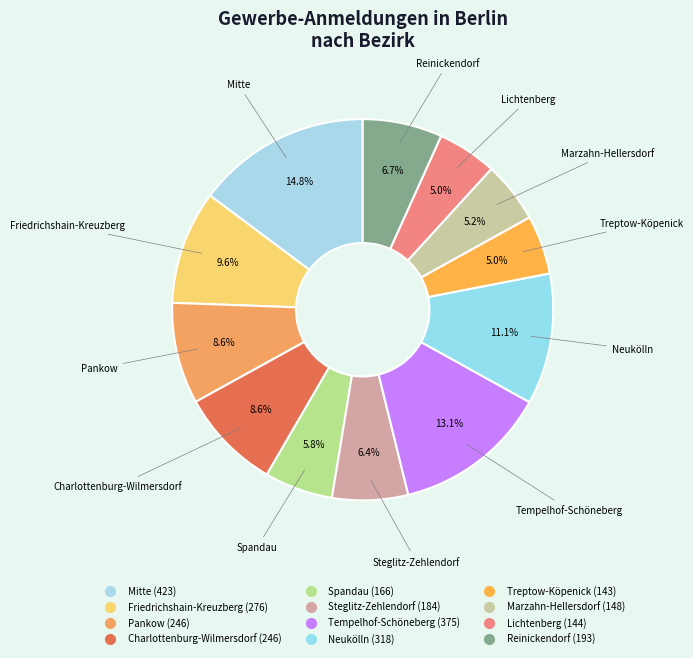

To the nearest percent, what is the combined percentage of Mitte and Marzahn-Hellersdorf?

20%